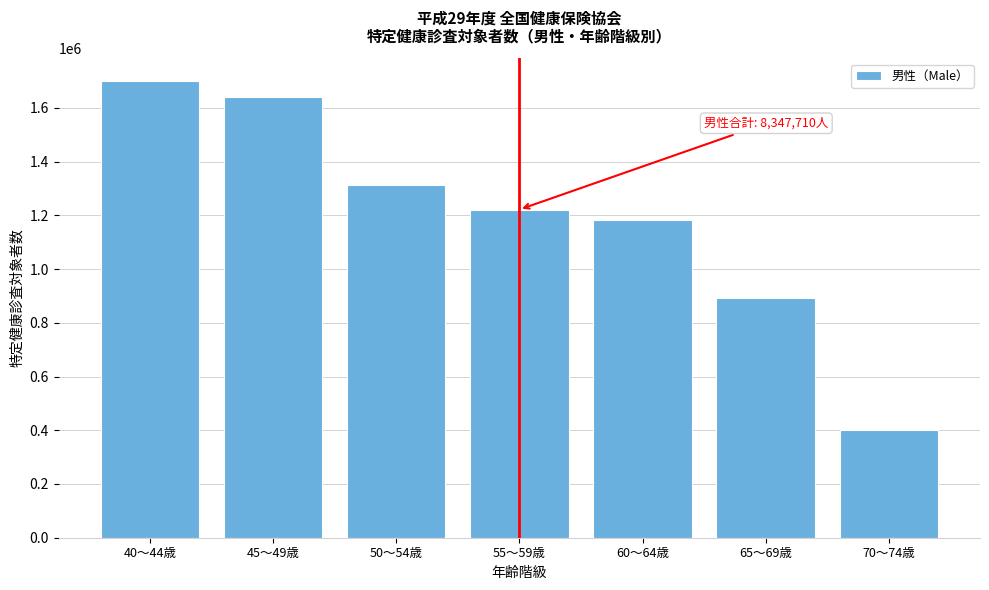

Reading left to right, list all the values displayed in this chart.

1699587	1641116	1311829	1221412	1181765	891550	400451